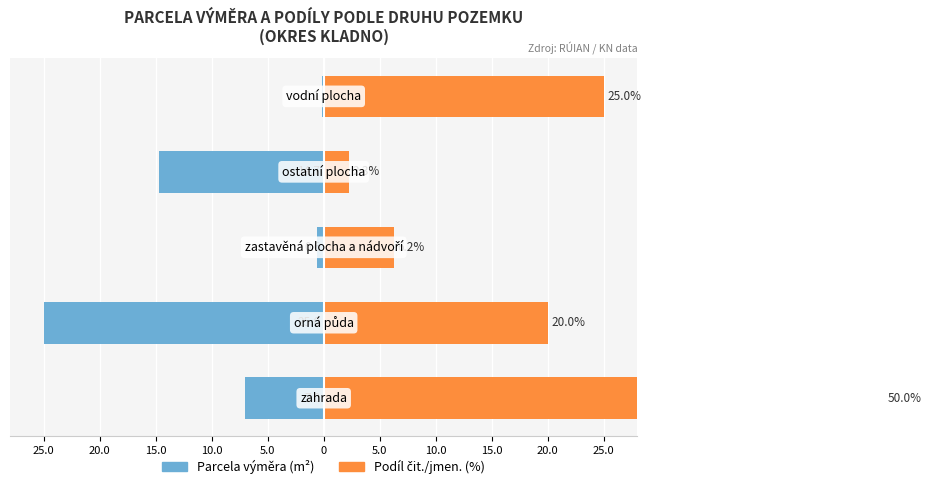

Which series changed the most between 10.0 and 5.0?

Podíl čit./jmen. (%)